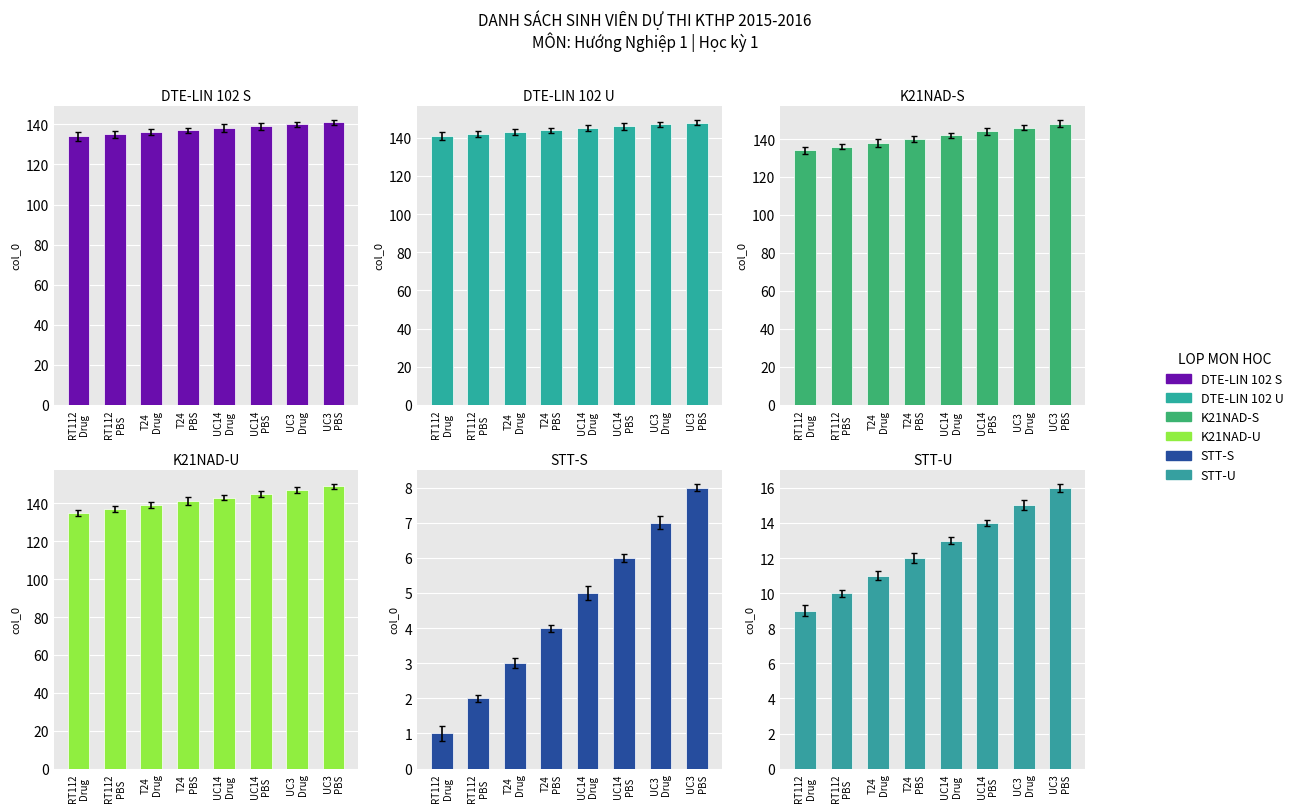

Reading right to left, extract all data points from this chart.

DTE-LIN 102 S: 141	140	139	138	137	136	135	134
DTE-LIN 102 U: 148	147	146	145	144	143	142	141
K21NAD-S: 148	146	144	142	140	138	136	134
K21NAD-U: 149	147	145	143	141	139	137	135
STT-S: 8	7	6	5	4	3	2	1
STT-U: 16	15	14	13	12	11	10	9